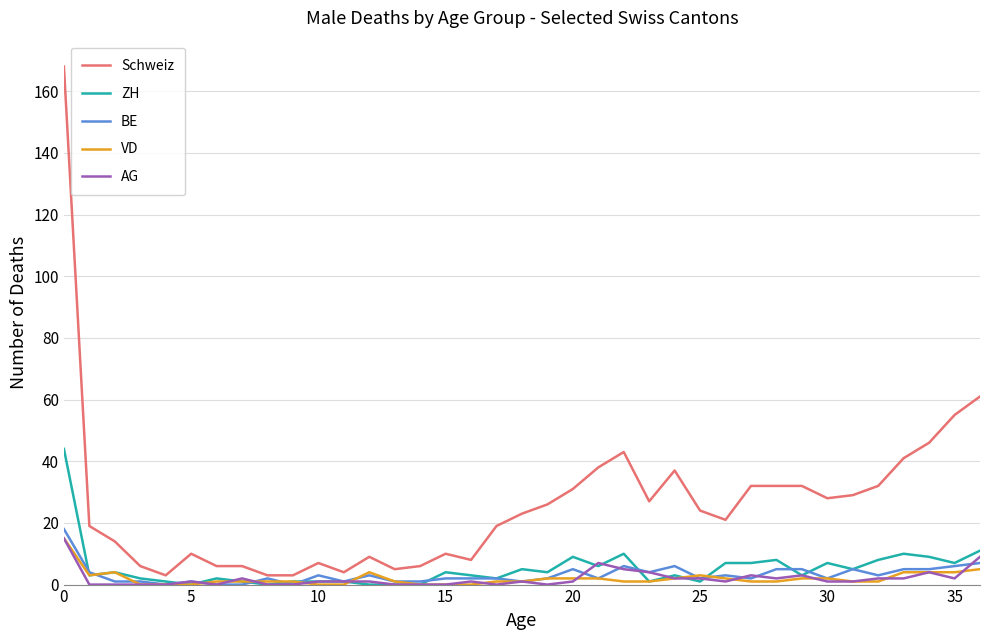

Which series has the largest range (max minus min)?

Schweiz